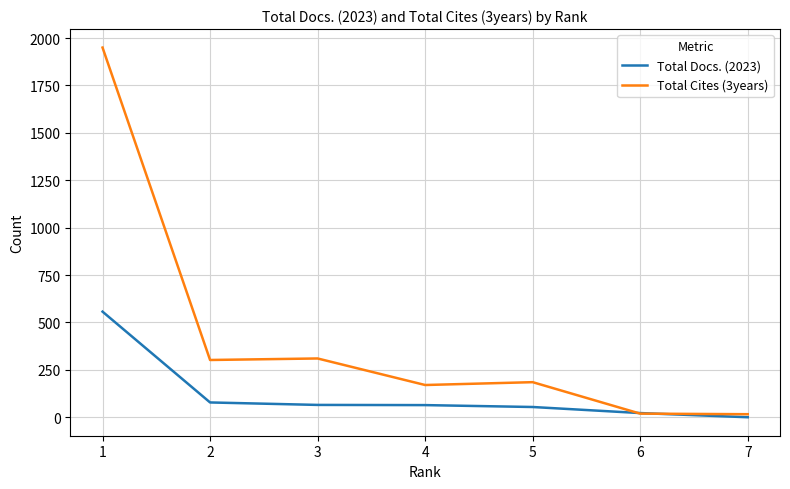

What is the greatest value displayed?

1950